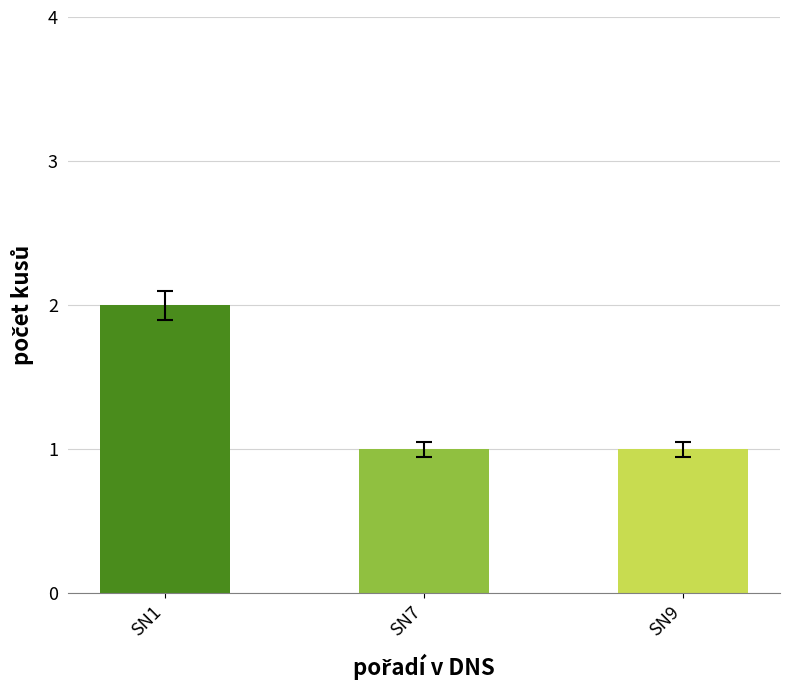

How many data points does each series have?

3